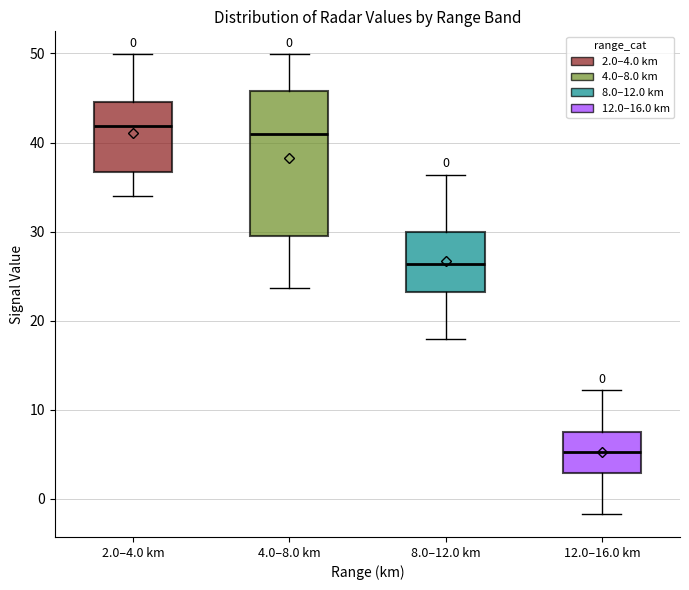

Comparing the boxes themselves (not the whiskers), which one is the tallest?

4.0–8.0 km